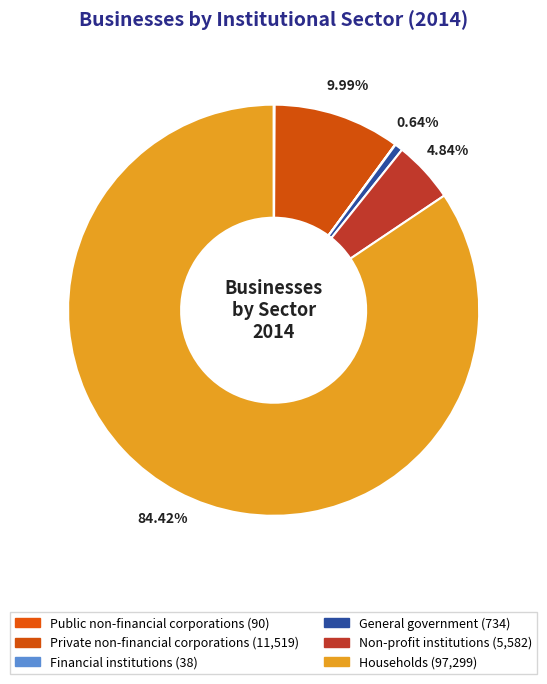

What is the largest slice in the pie chart?

Households